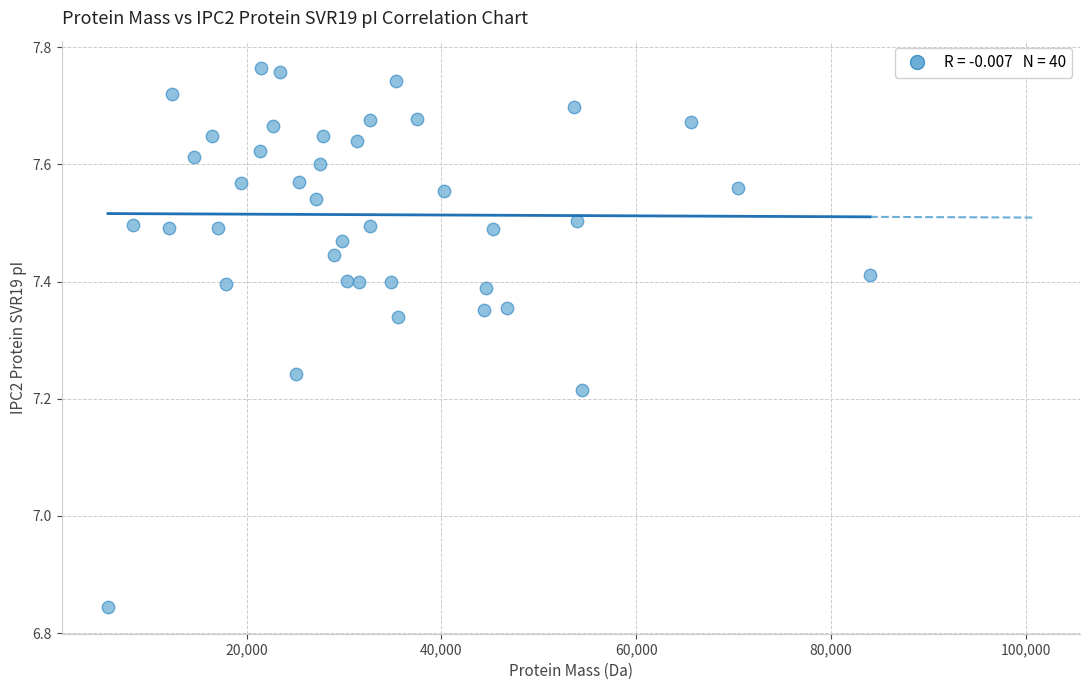

What is the range of X values (max minus min)?

78236.1